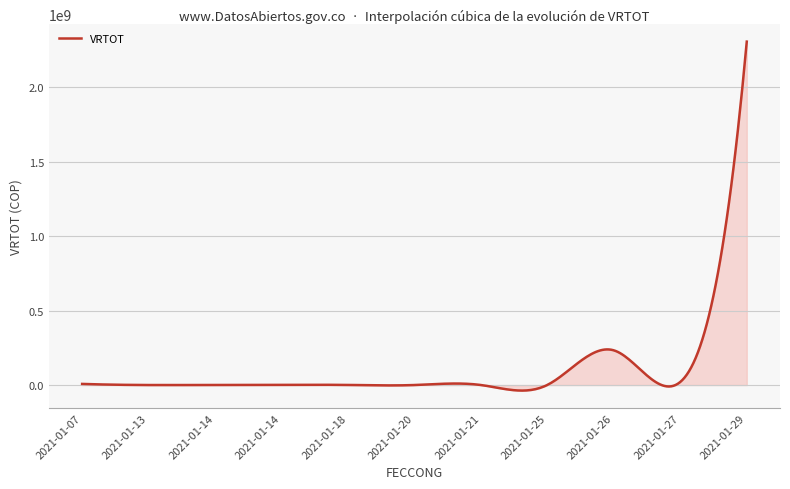

Which label corresponds to the largest value in the chart?

2021-01-29